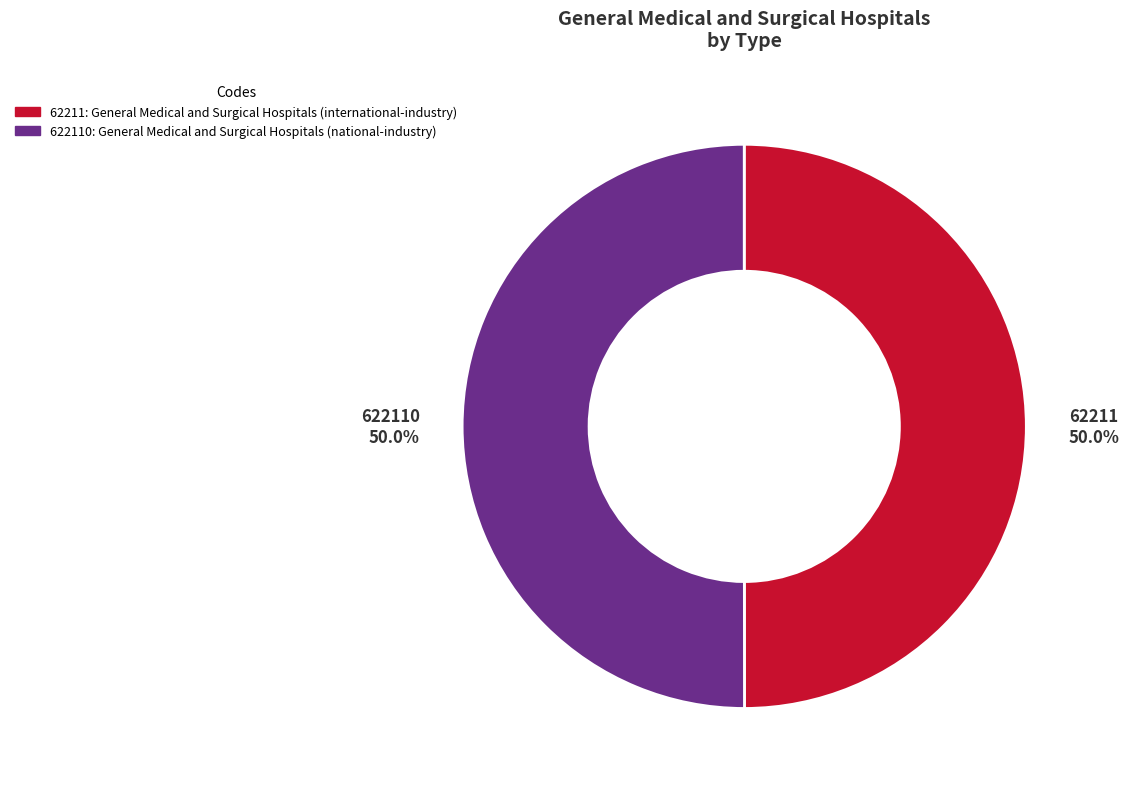

What percentage is the 62211 slice, to the nearest percent?

50%